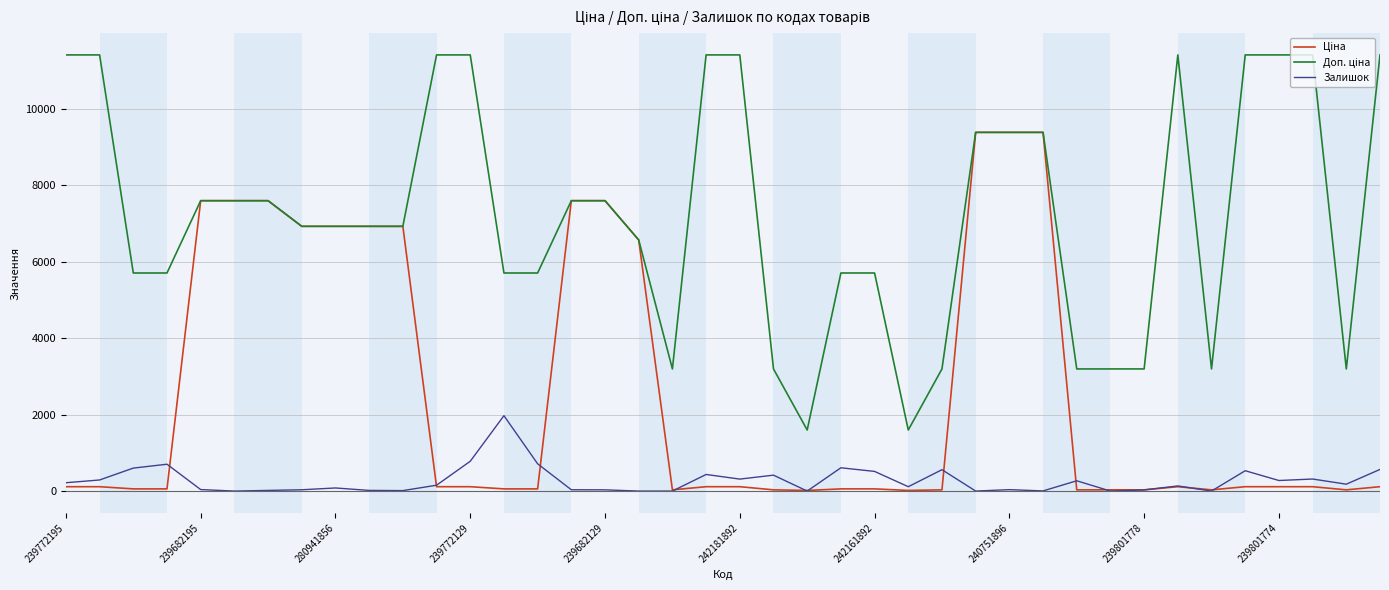

Does the chart have visible grid lines?

Yes